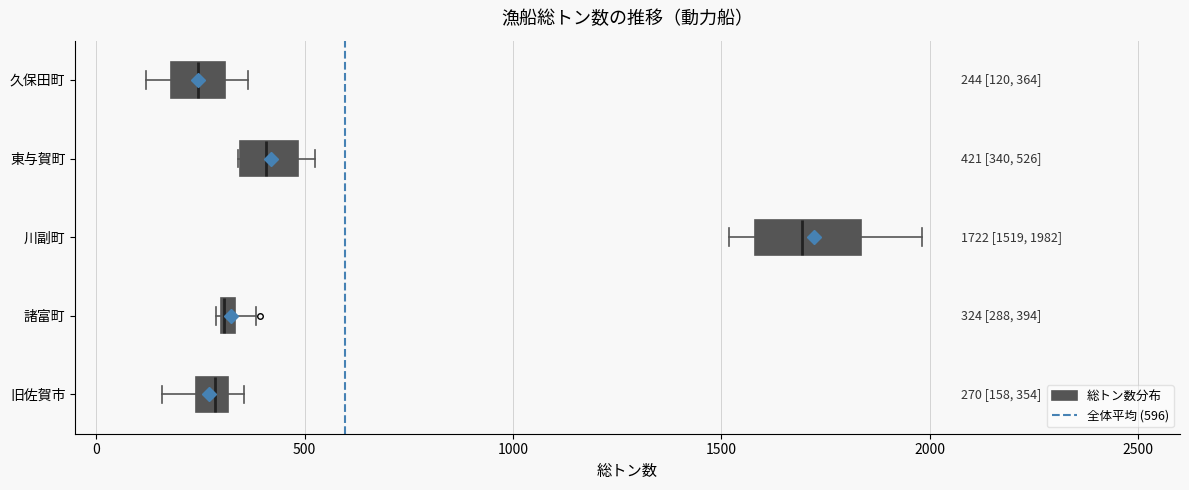

Which box is the widest, from its left edge to its right edge?

川副町